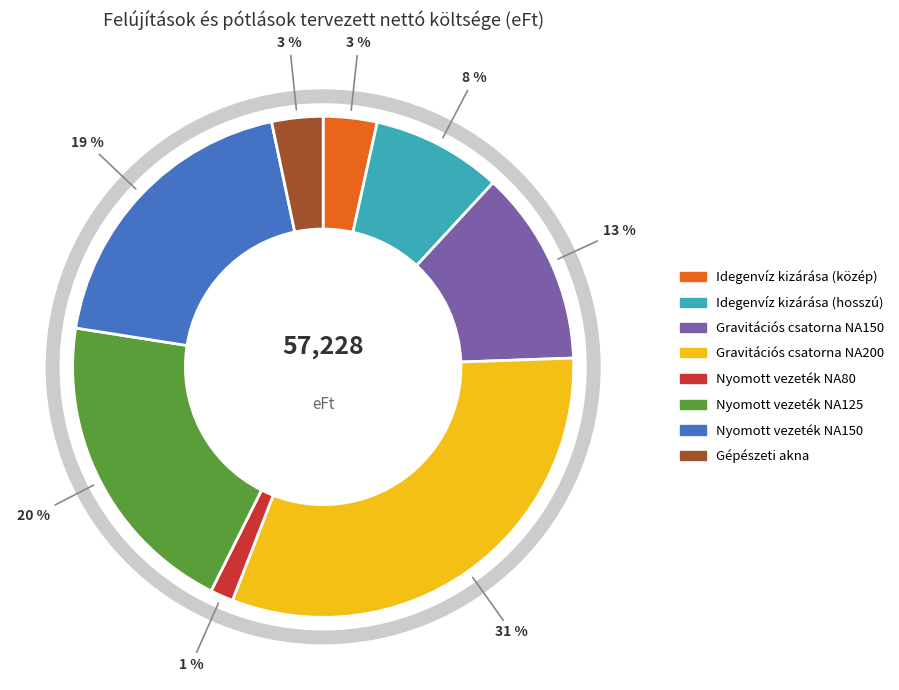

Does any single category account for the majority?

No